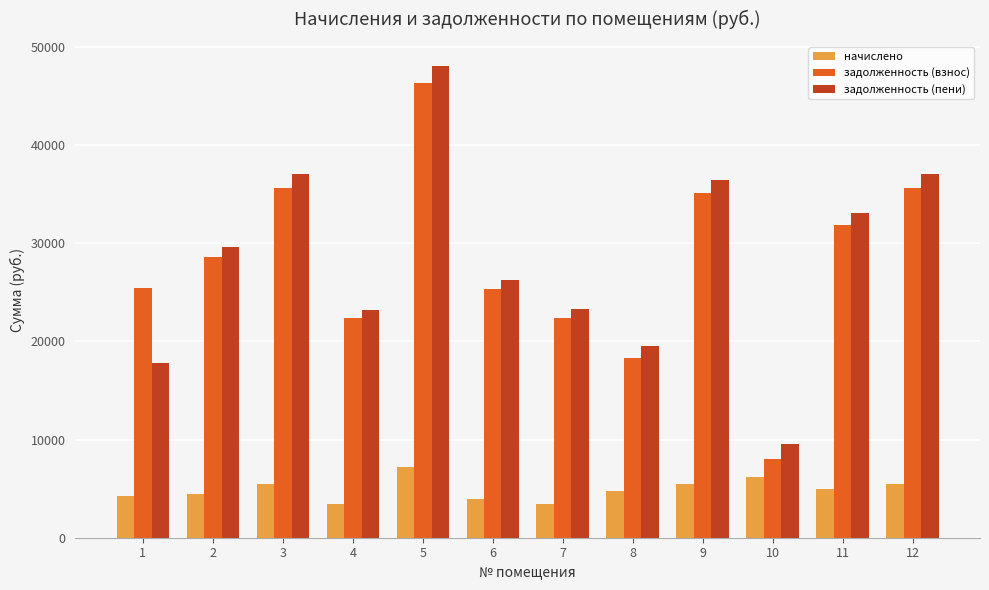

Which series changed the most between 5 and 12?

задолженность (пени)